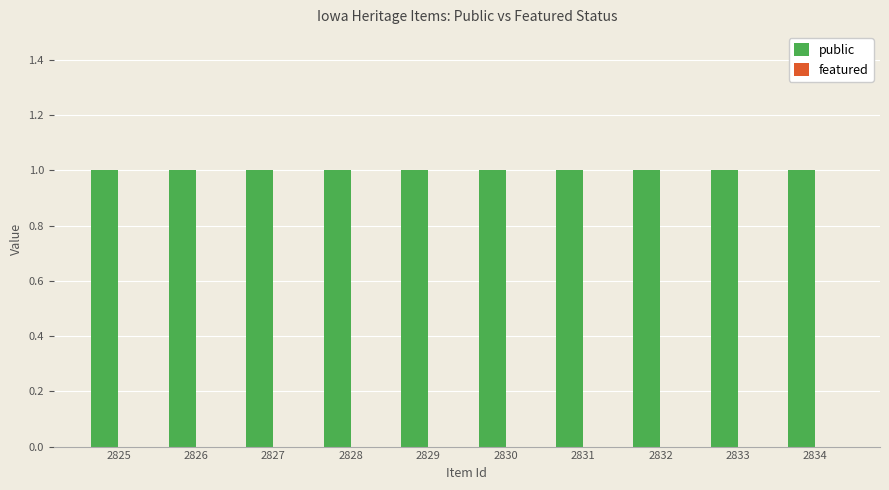

What is the value of the public bar at the 3rd from the left?

1